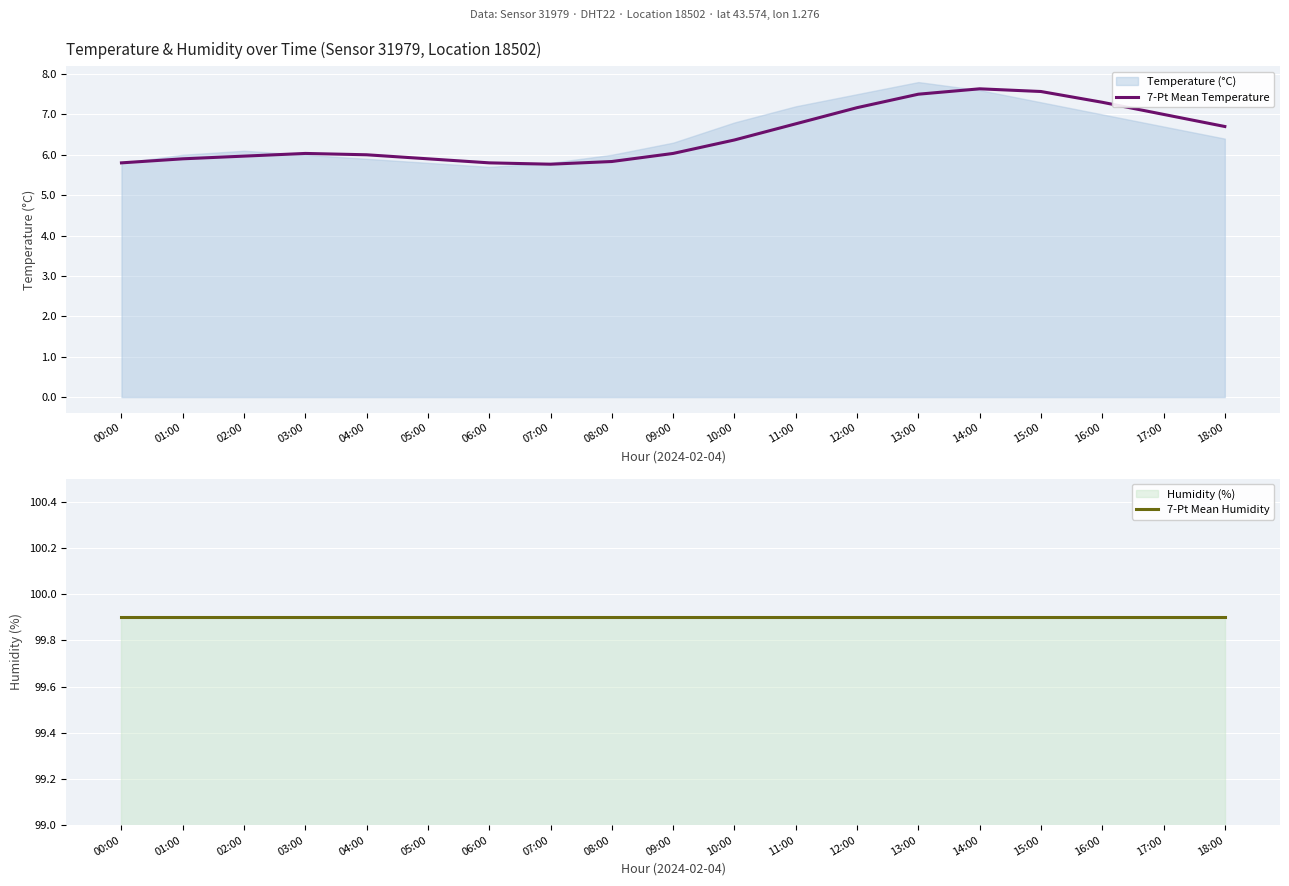

At which category is the sum across all series the highest?

14:00